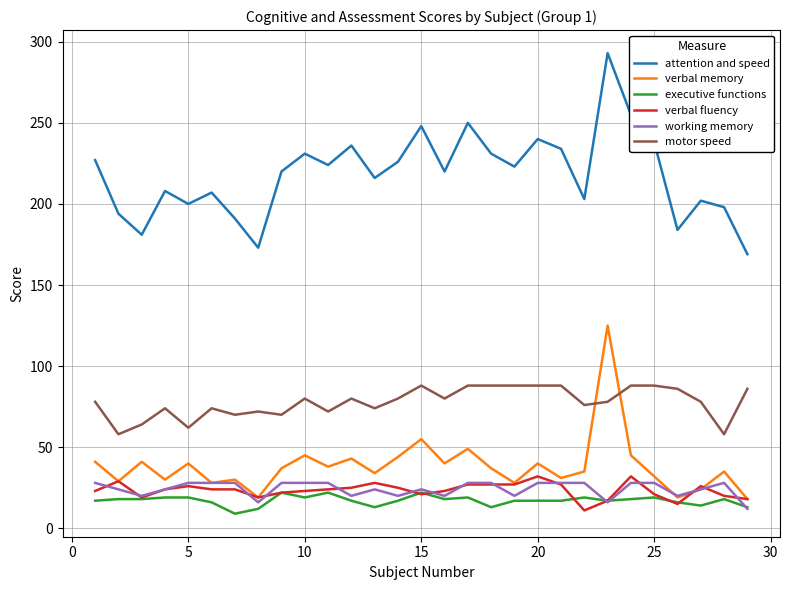

What is the maximum value shown in the chart?

293